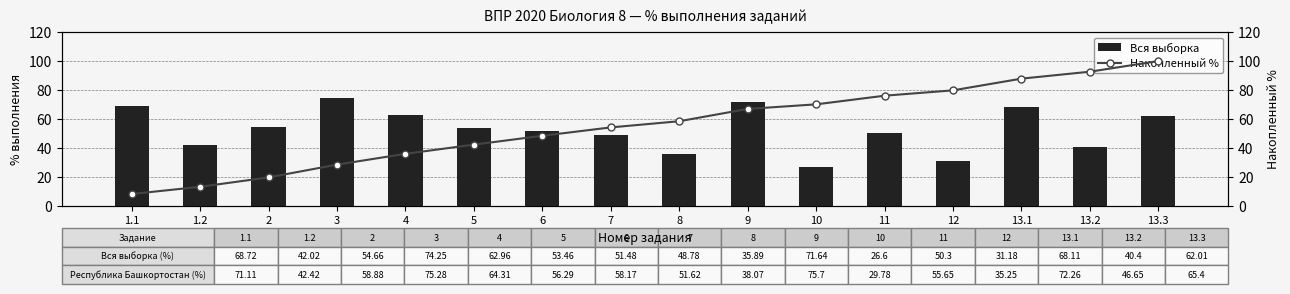

Where does the Накопленный % series first go above 58?

8